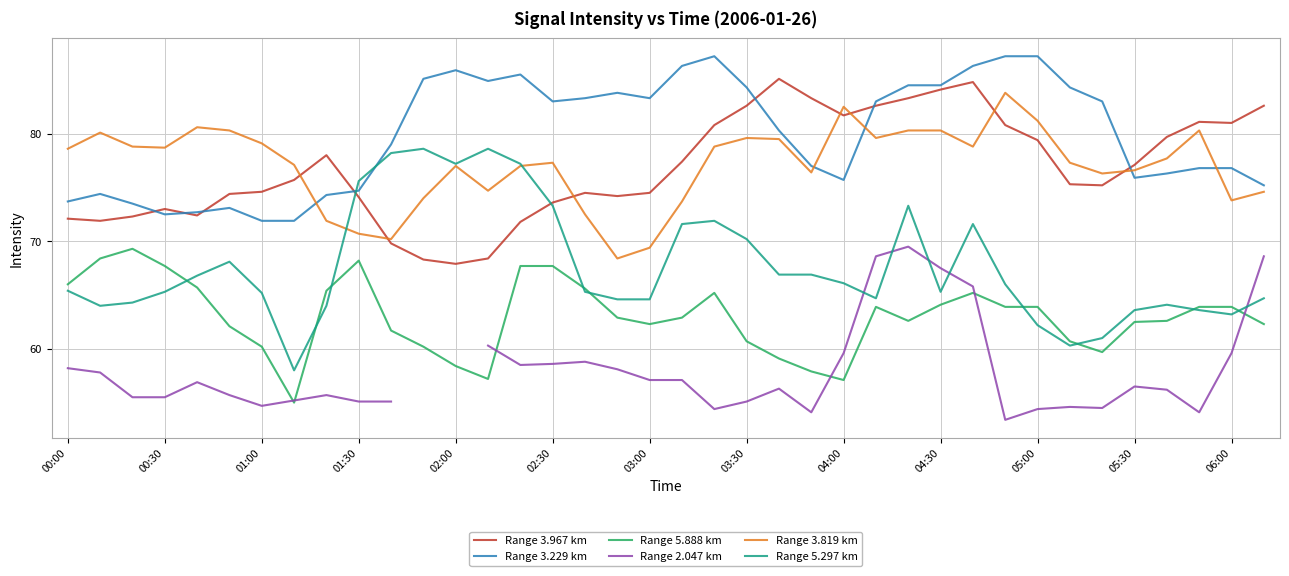

True or false: Range 2.047 km and Range 5.297 km cross at least once.

True